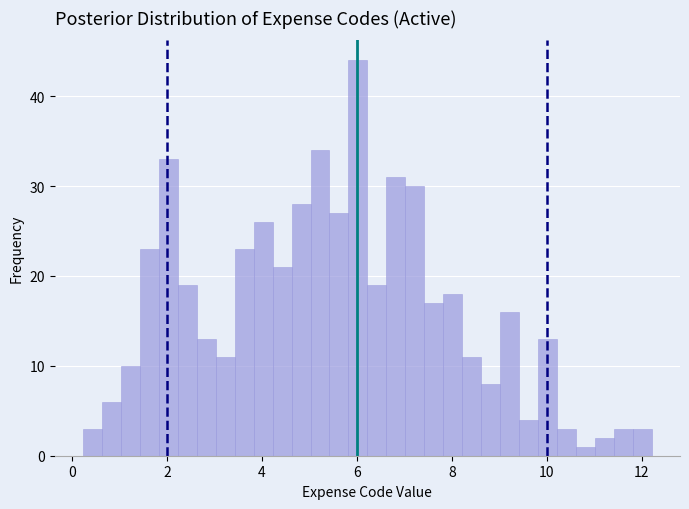

Read against the x-axis, roughly where is the centre of the tallest bar?

6.0